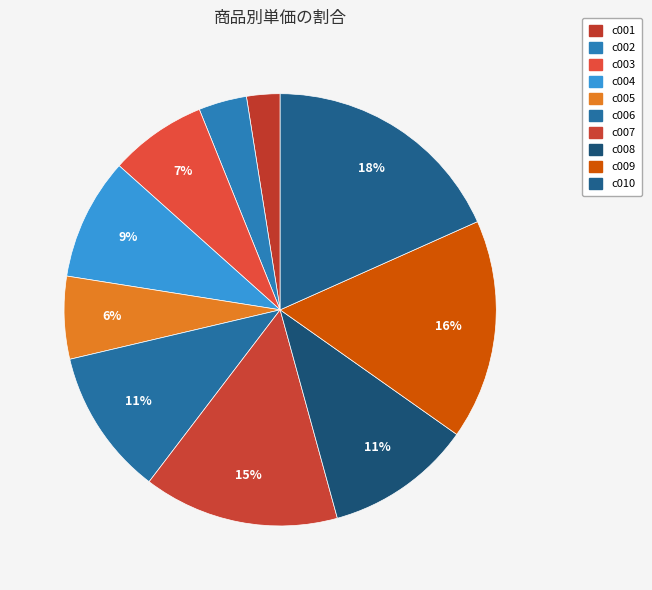

To the nearest percent, what is the combined percentage of c001 and c005?

9%